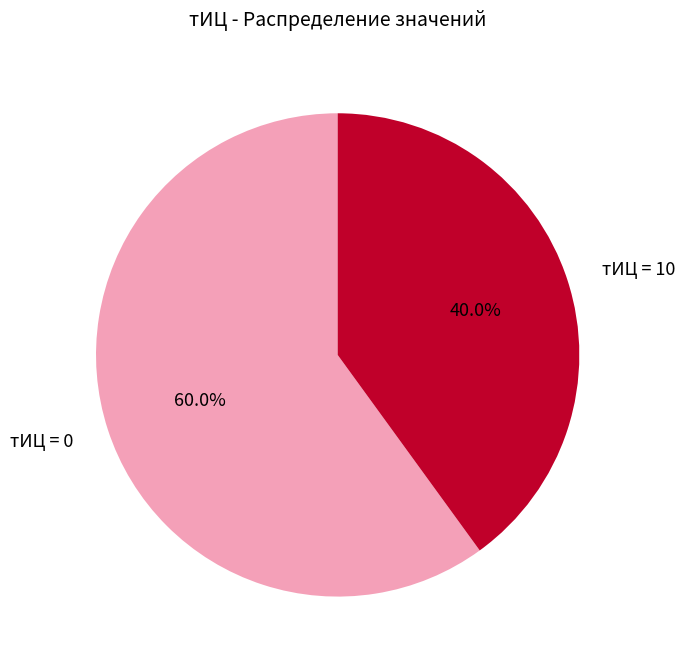

How much of the chart is everything except тИЦ = 0?

40.0%